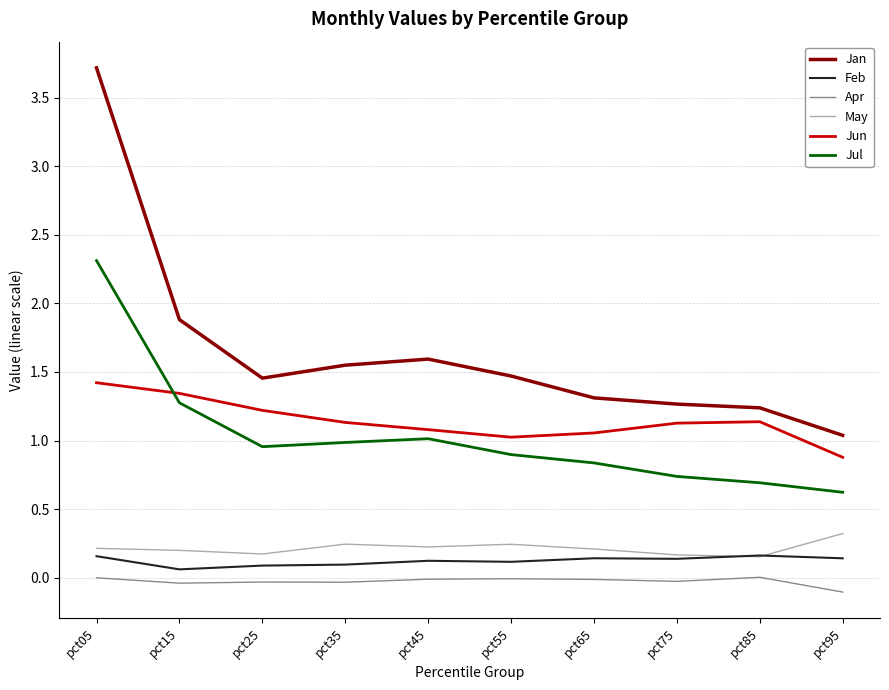

List the series in order of their peak value, highest first.

Jan, Jul, Jun, May, Feb, Apr